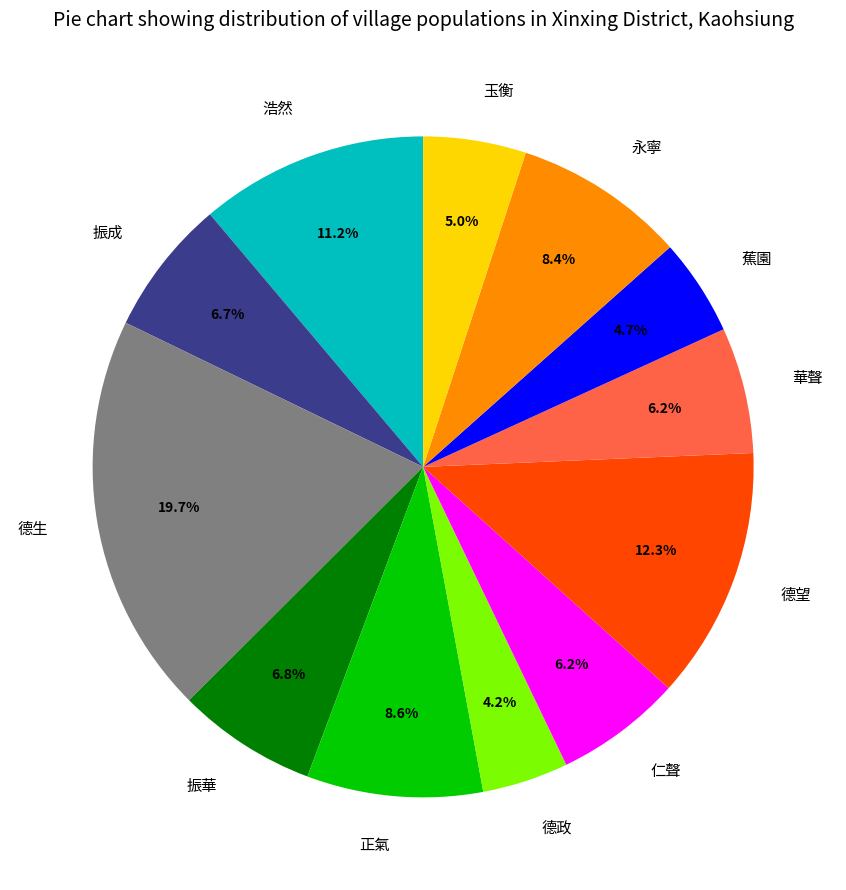

Is the sum of 華聲 and 振成 greater than half?

No